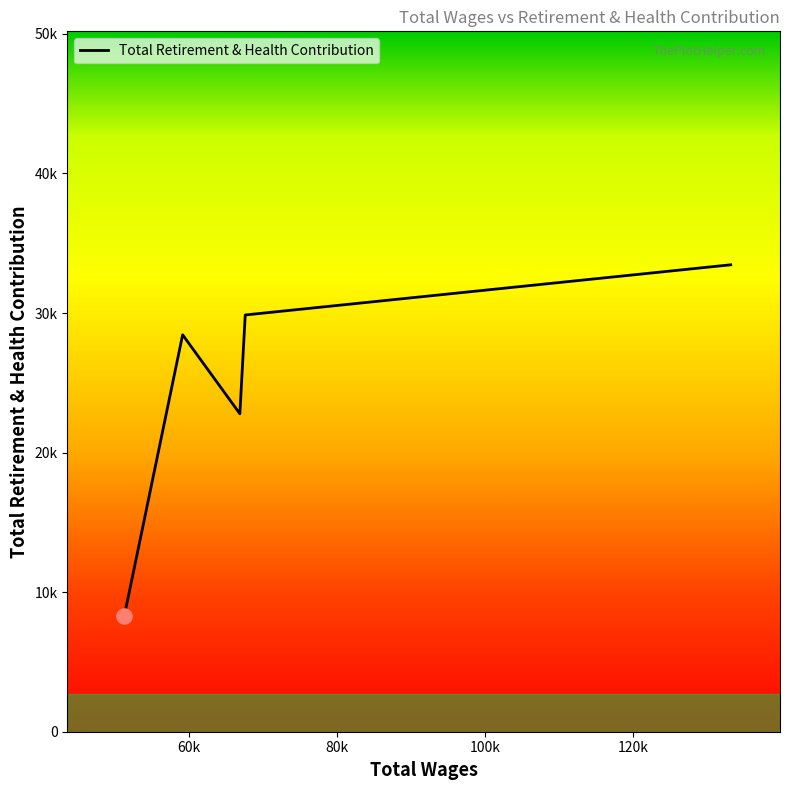

Which has a higher value, 51238.0 or 133186.0?

133186.0